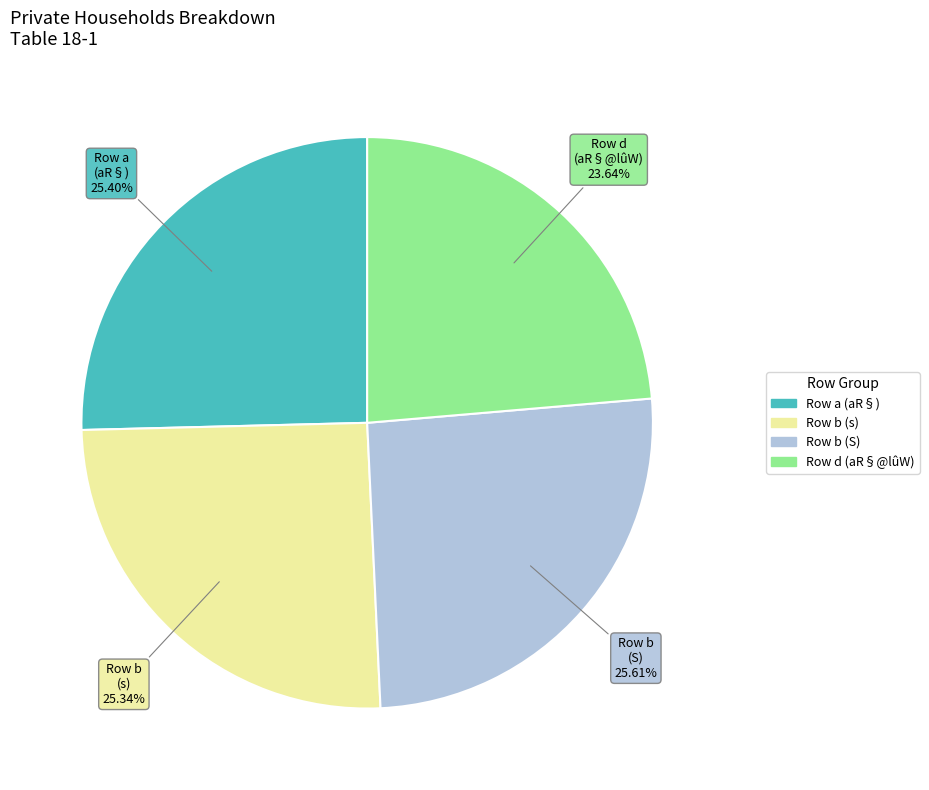

Combined, do Row b (s) and Row b (S) account for over 50%?

Yes